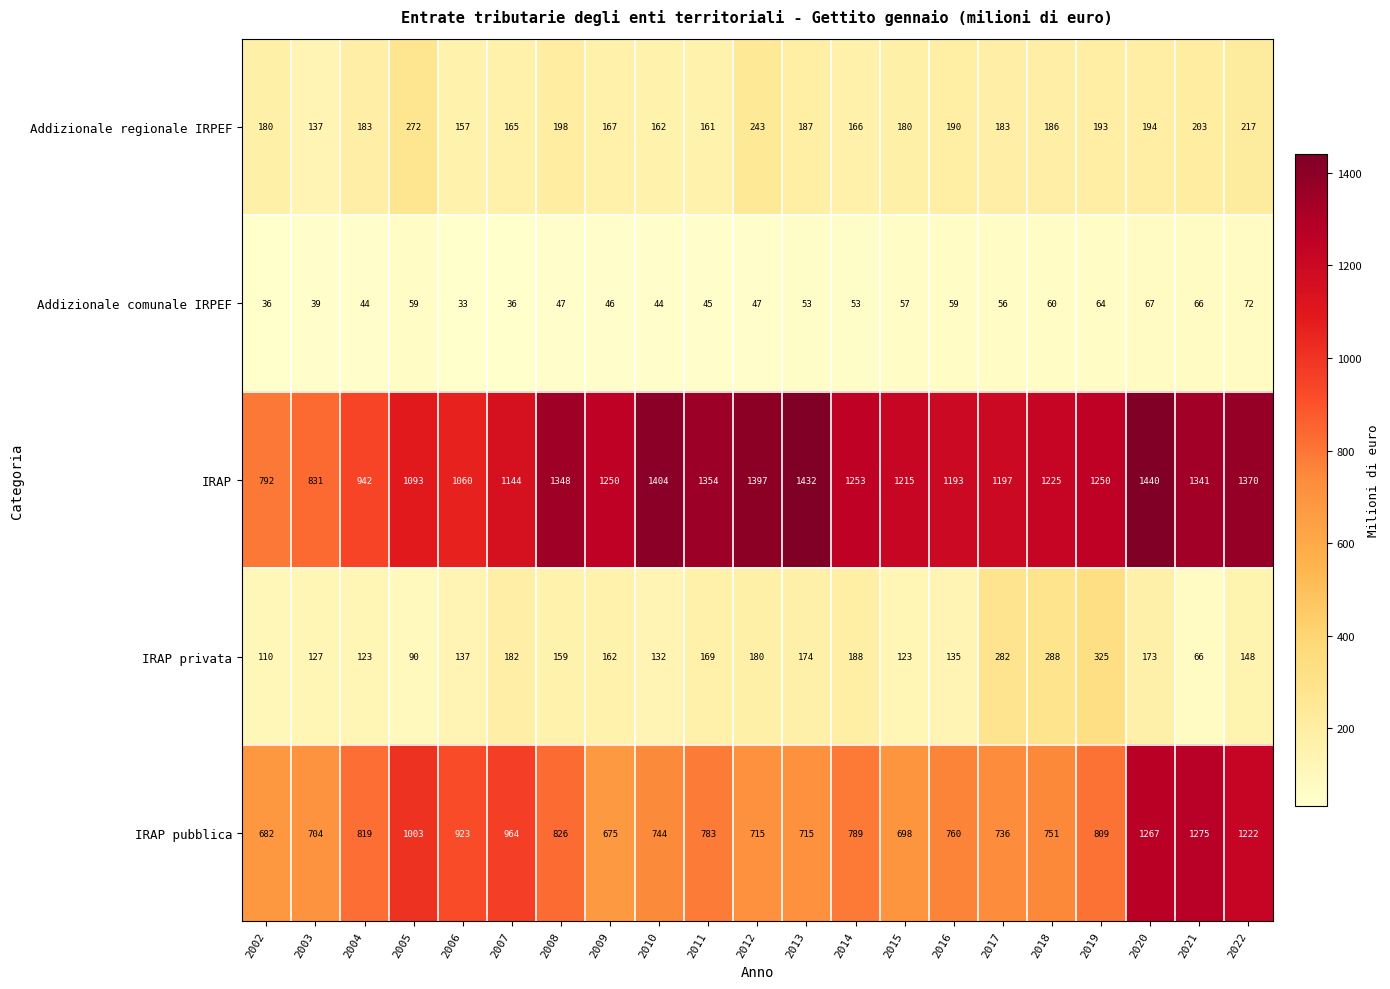

What is the difference between the IRAP privata values at 2006 and 2011?

32